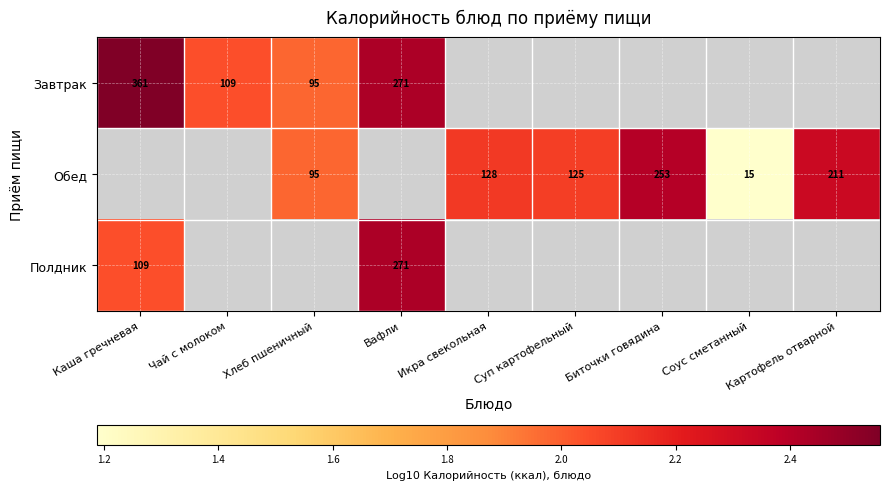

Is the value of Завтрак at Чай с молоком greater than the value of Обед at Биточки говядина?

No